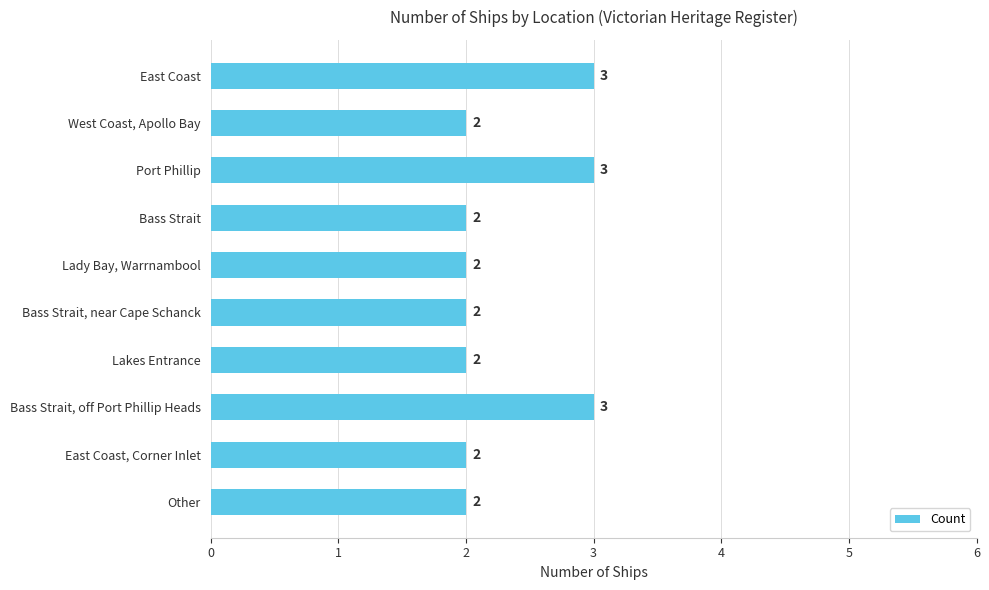

What is the difference between the maximum and minimum values?

1